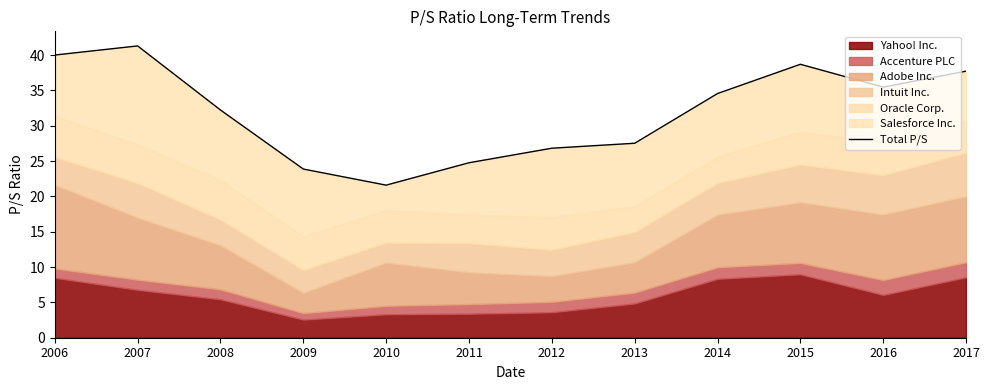

At which category does the chart reach its peak across all series?

2007